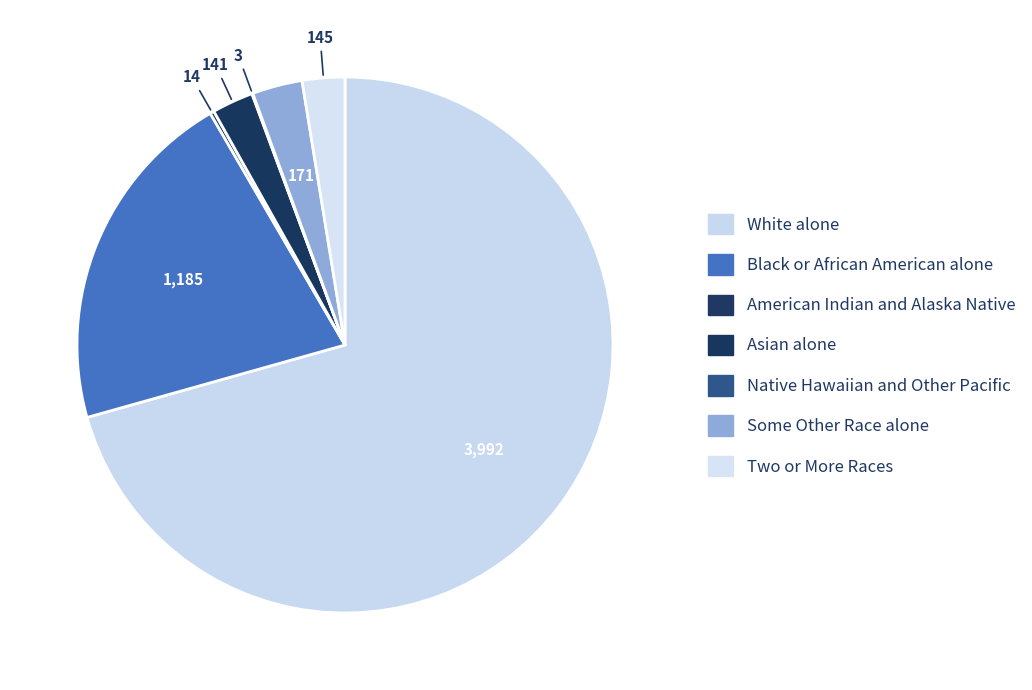

What is the ratio of the value at American Indian and Alaska Native to the value at Asian alone?

0.1